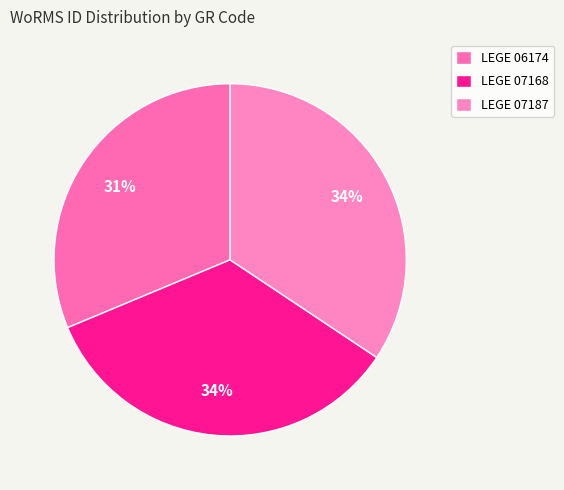

Approximately how many times larger is the value at LEGE 06174 compared to LEGE 07187?

0.9